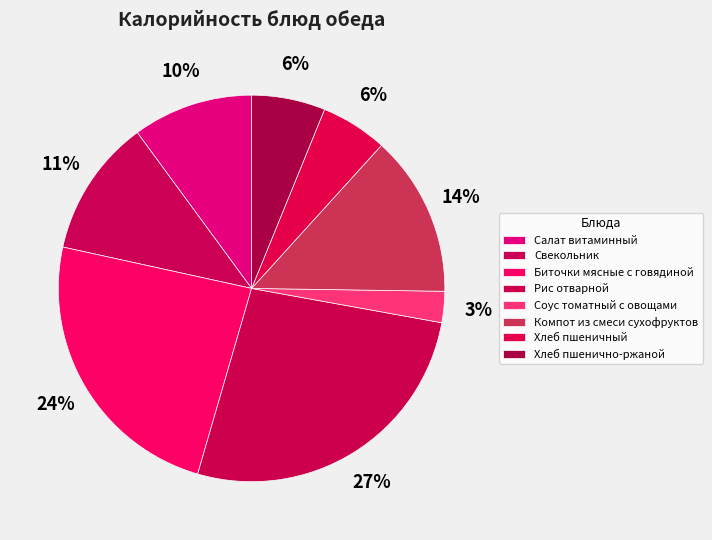

How many slices are in this pie chart?

8